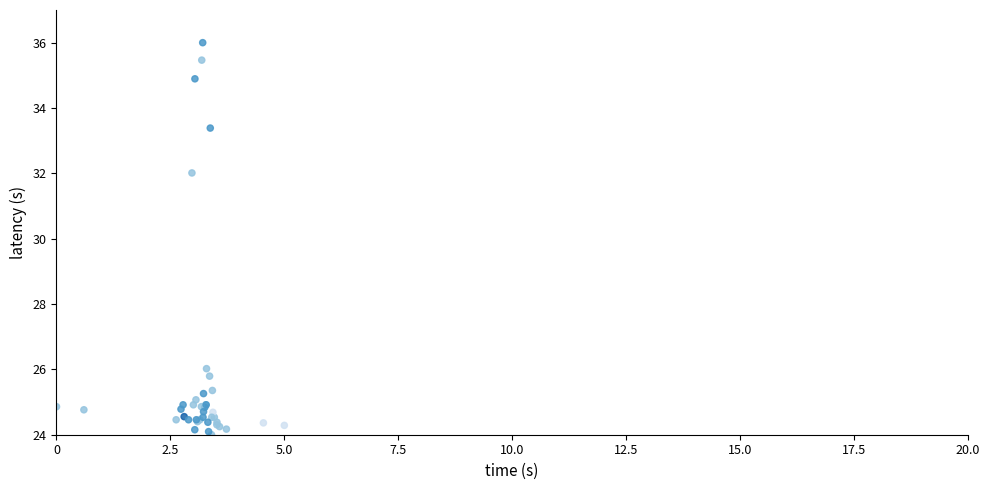

What Y value in the scatter plot is closest to 30?

32.0